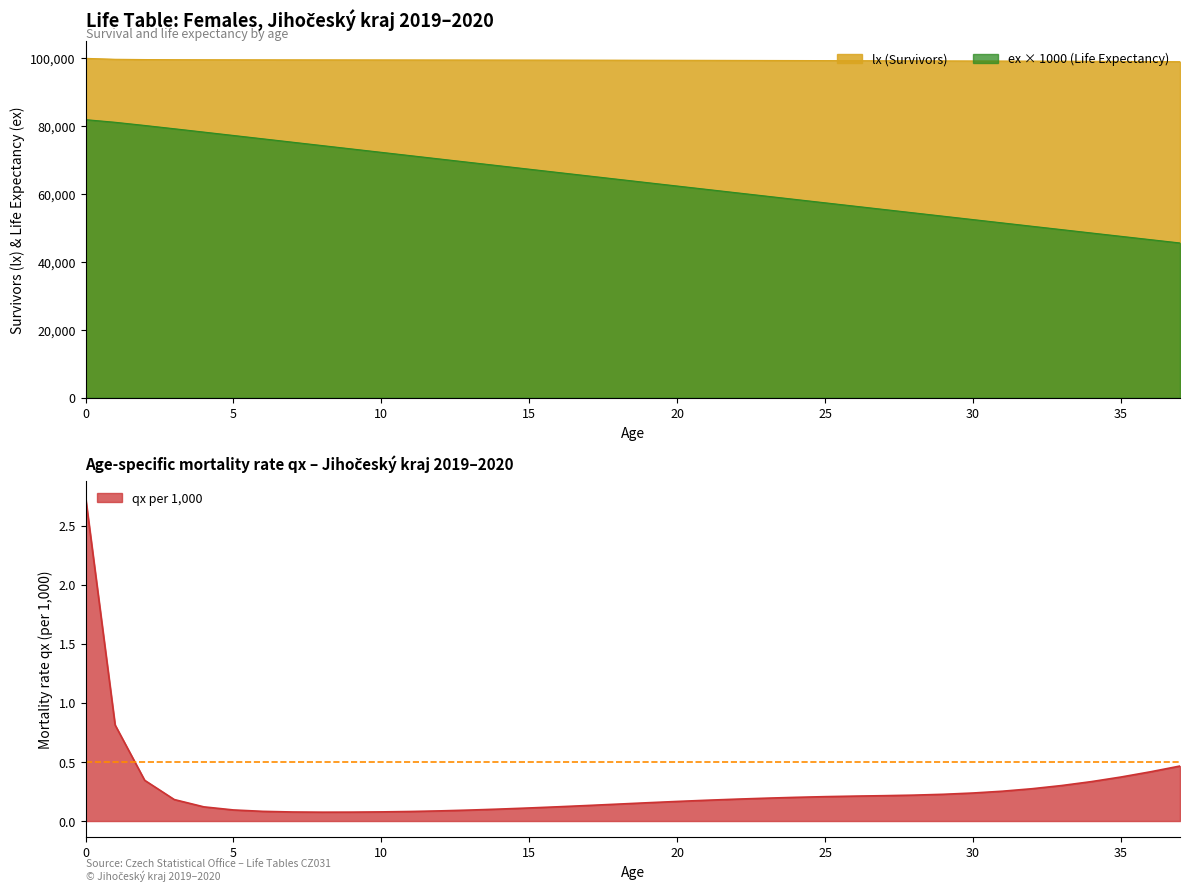

What is the average value of the ex series?

63880.8